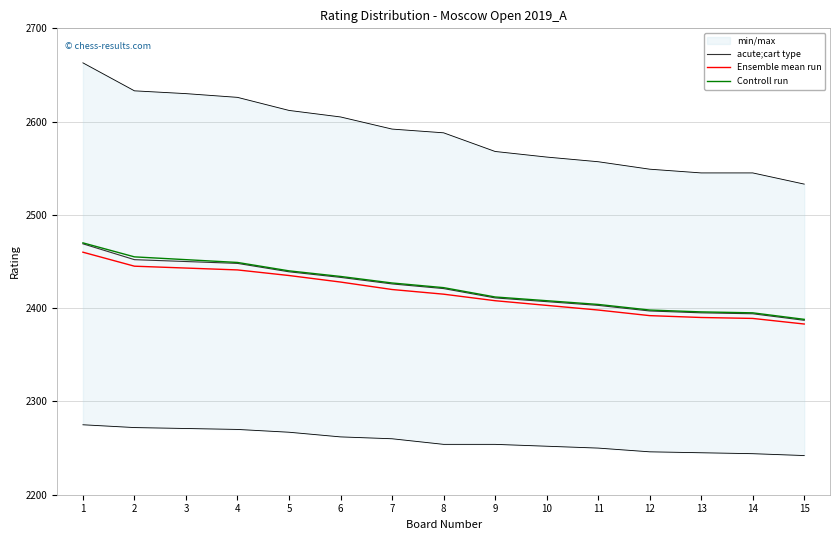

Count the number of categories in the chart.

15